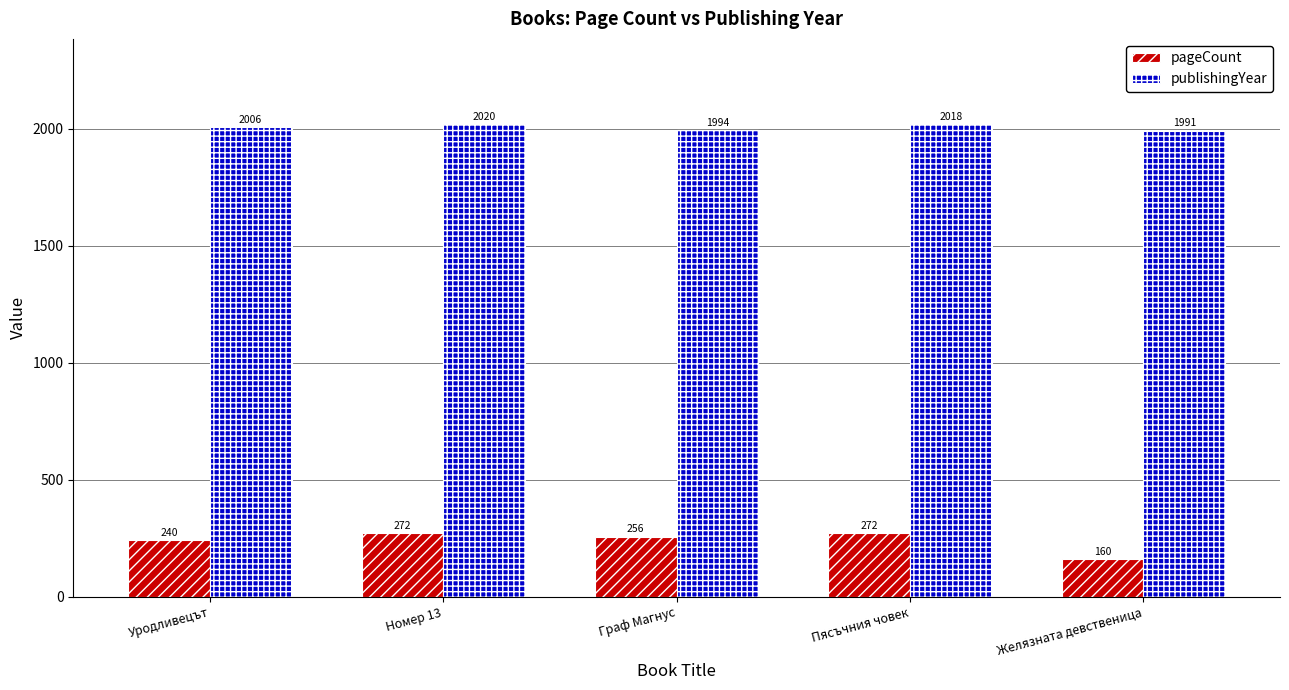

What is the difference between the second highest and minimum values in the pageCount series?

112